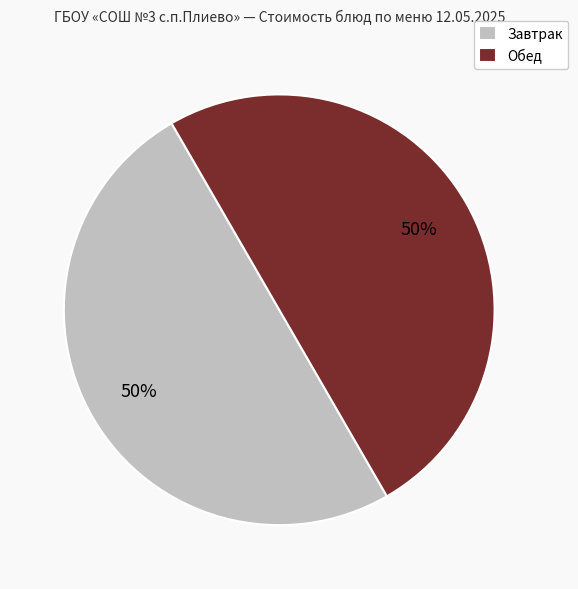

To the nearest percent, what portion does Обед represent?

50%